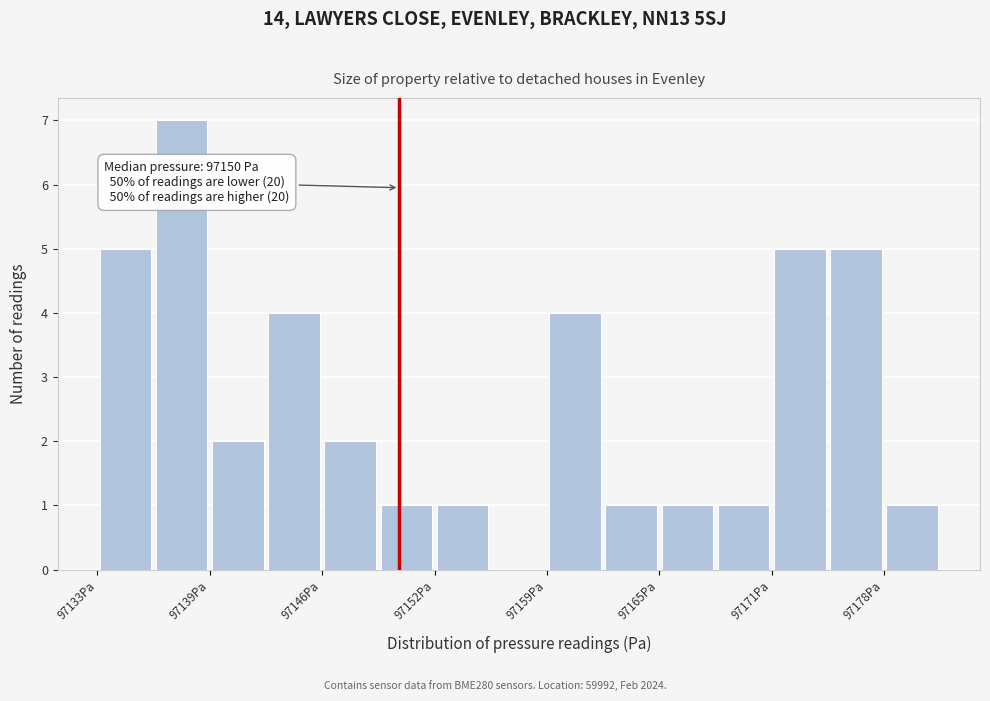

Around what value on the x-axis is the tallest bar? Give the approximate position of its centre, as read against the axis.

97138